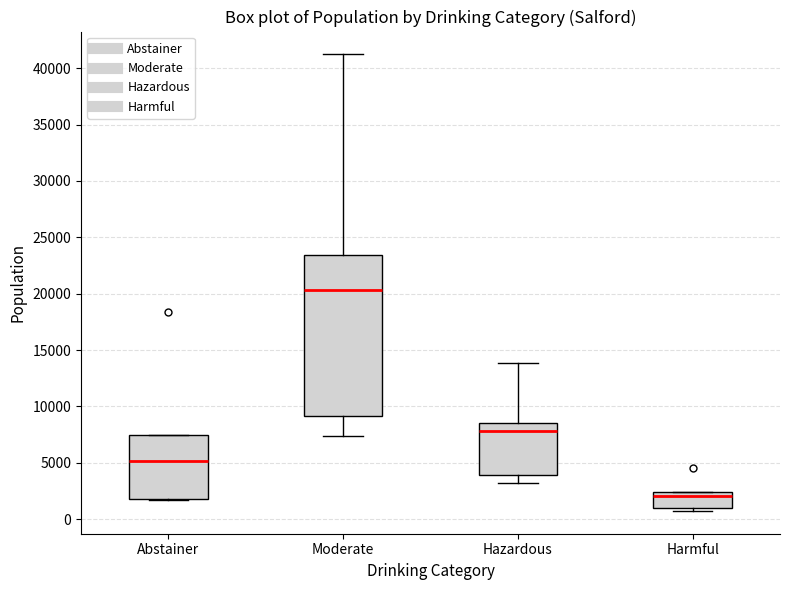

Reading left to right, transcribe this box plot: for each box, give where its median line is, the range the box spans, and where its two whiskers end, as read against the y-axis. The values are not printed on the chart, so give them approximately, as read against the axis.

Abstainer: median 5000, box 2000 to 7500, whiskers 1500 to 7500
Moderate: median 20500, box 9000 to 23500, whiskers 7500 to 41000
Hazardous: median 8000, box 4000 to 8500, whiskers 3000 to 14000
Harmful: median 2000, box 1000 to 2500, whiskers 500 to 2500